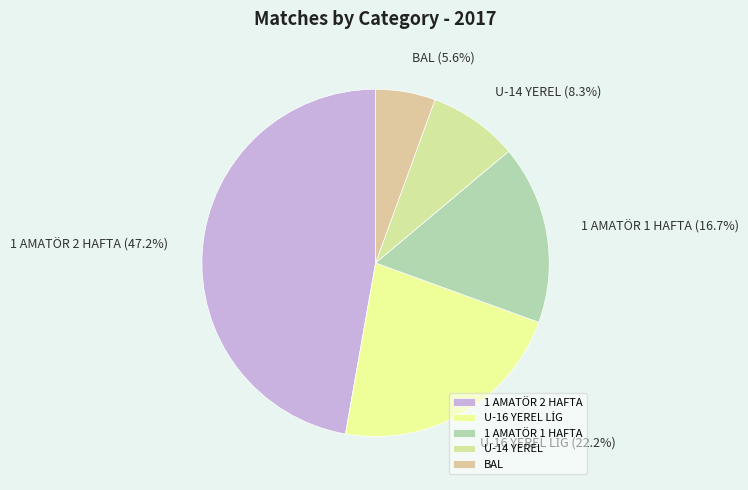

Is U-14 YEREL the majority of the pie?

No